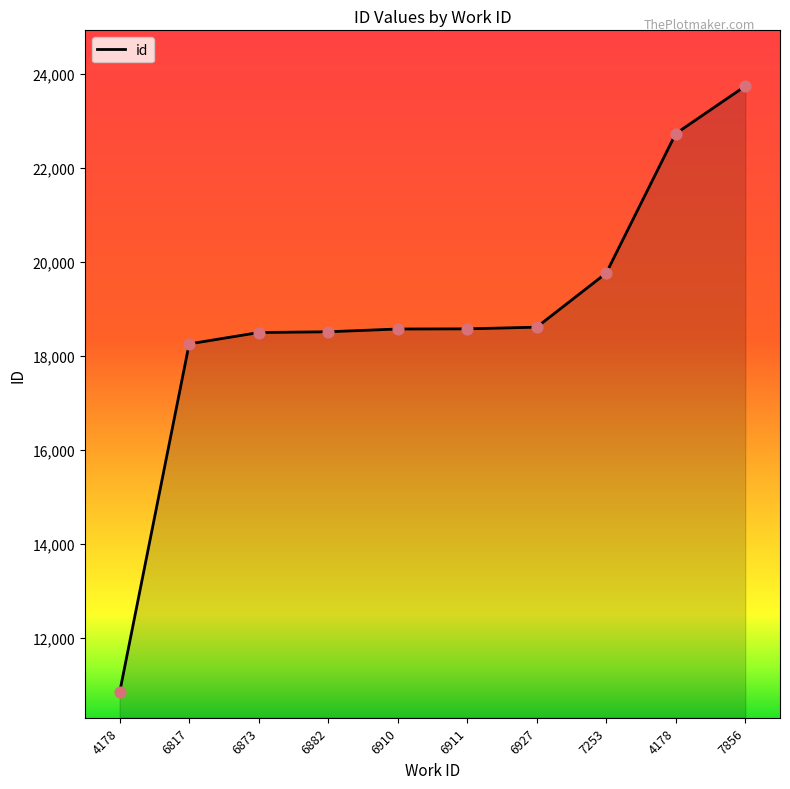

What is the change in value from 6910 to 7253?

+1189